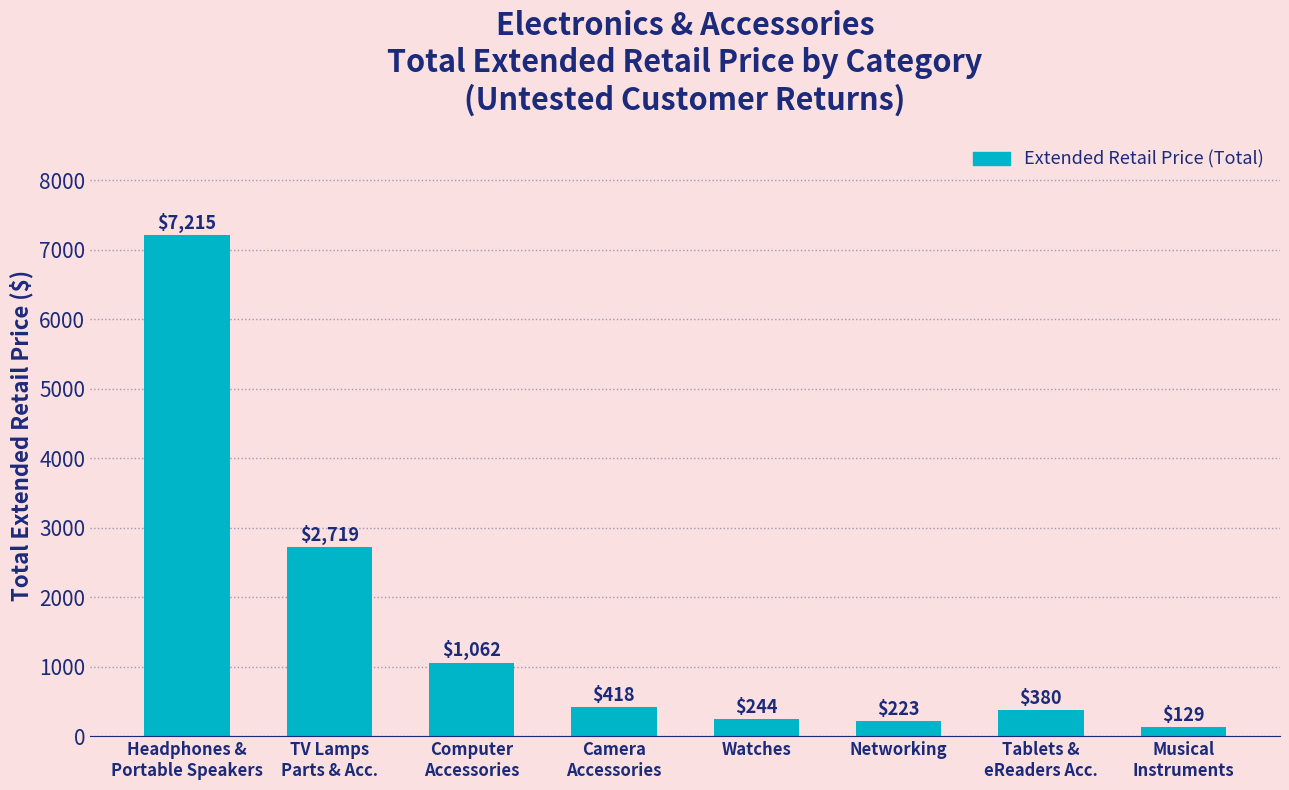

Count the number of values greater than 418.

4